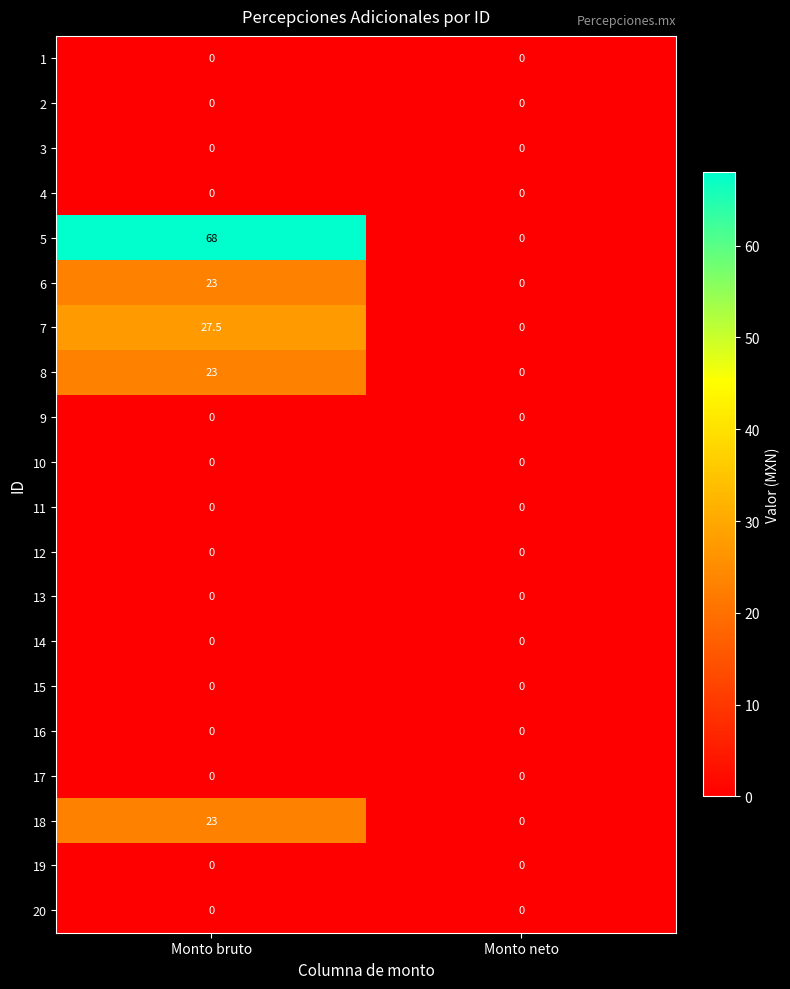

Which series has the largest total across all categories?

5